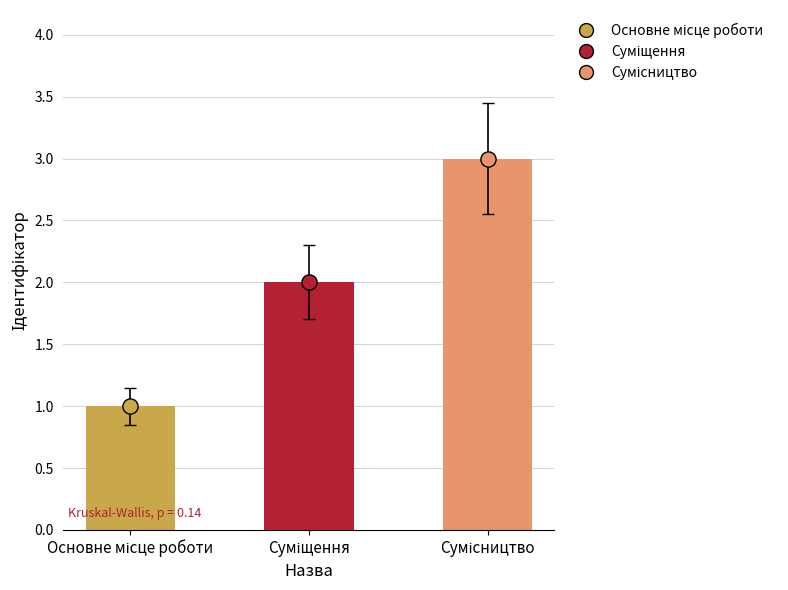

Which has a higher value, Суміщення or Основне місце роботи?

Суміщення